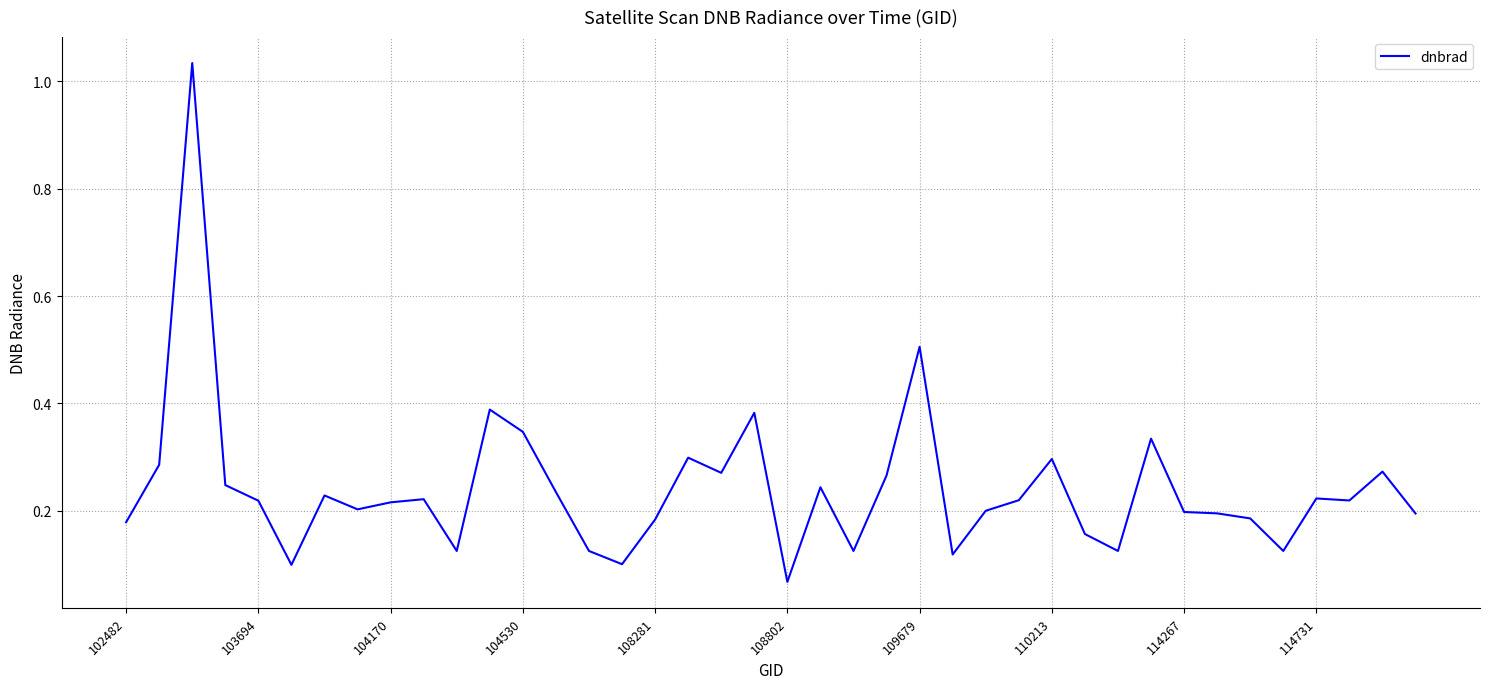

What is the greatest value displayed?

1.0